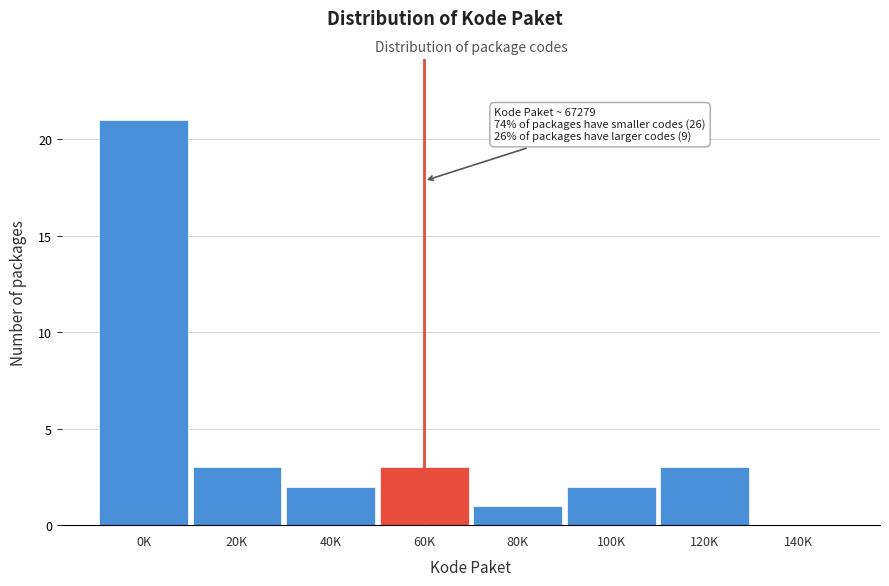

Reading left to right, extract all data points from this chart.

0K=21	20K=3	40K=2	60K=3	80K=1	100K=2	120K=3	140K=0